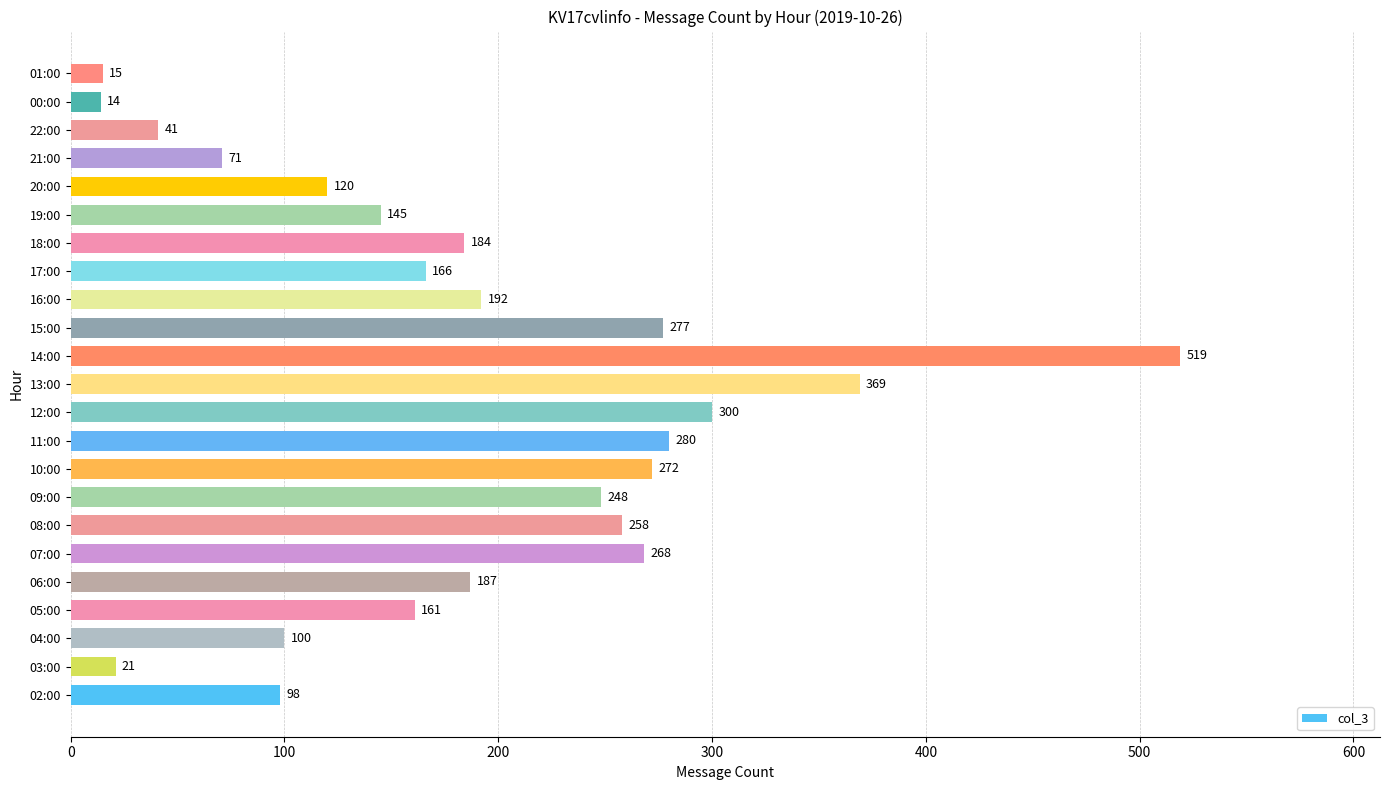

Does the chart contain any negative values?

No